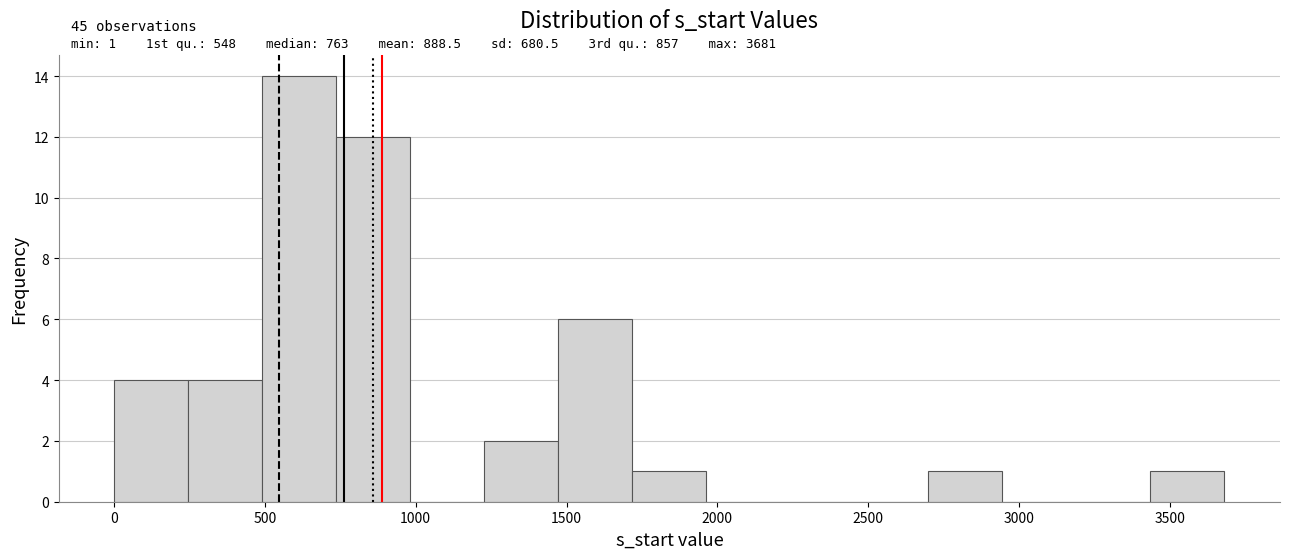

Over which range of the x-axis is the bar tallest?

500 to 750